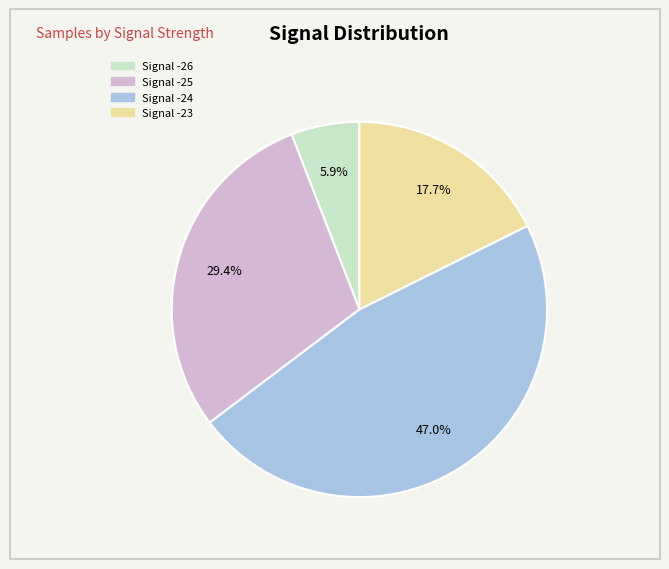

Does any single category account for the majority?

No